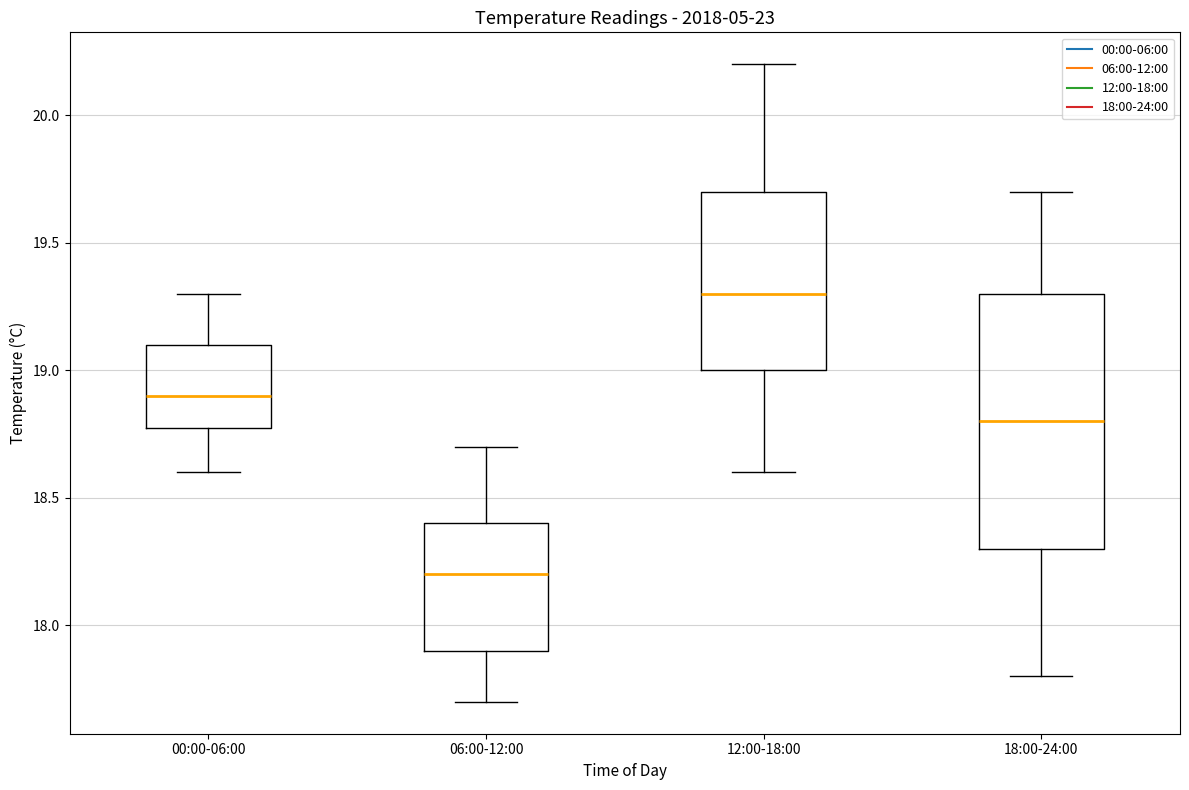

Reading left to right, read every box against the y-axis: the position of its median line, the range the box covers, and the ends of its whiskers. The values are not printed on the chart, so give them approximately, as read against the axis.

00:00-06:00: median 18.9, box 18.8 to 19.1, whiskers 18.6 to 19.3
06:00-12:00: median 18.2, box 17.9 to 18.4, whiskers 17.7 to 18.7
12:00-18:00: median 19.3, box 19.0 to 19.7, whiskers 18.6 to 20.2
18:00-24:00: median 18.8, box 18.3 to 19.3, whiskers 17.8 to 19.7